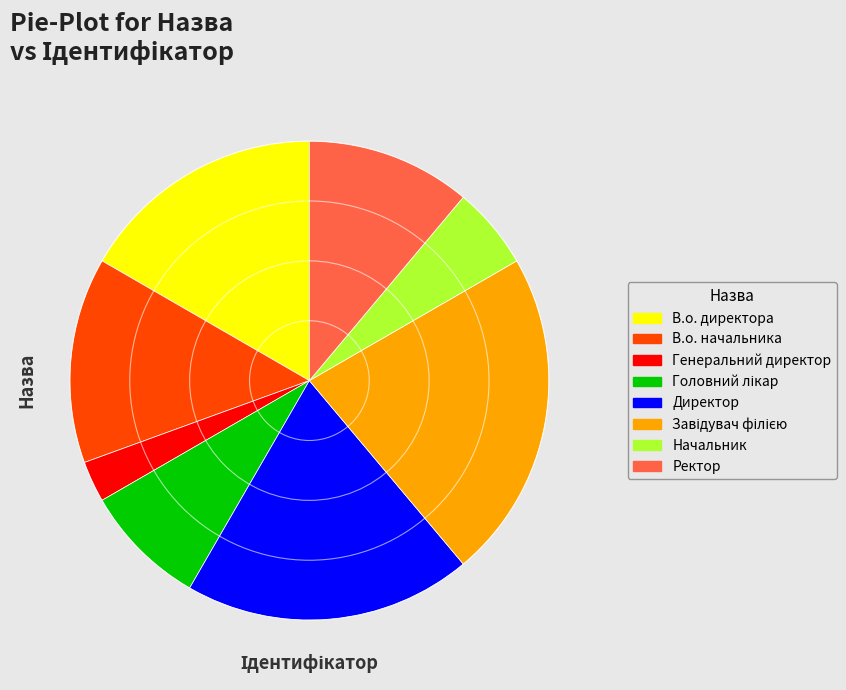

Combined, do Начальник and Ректор account for over 50%?

No